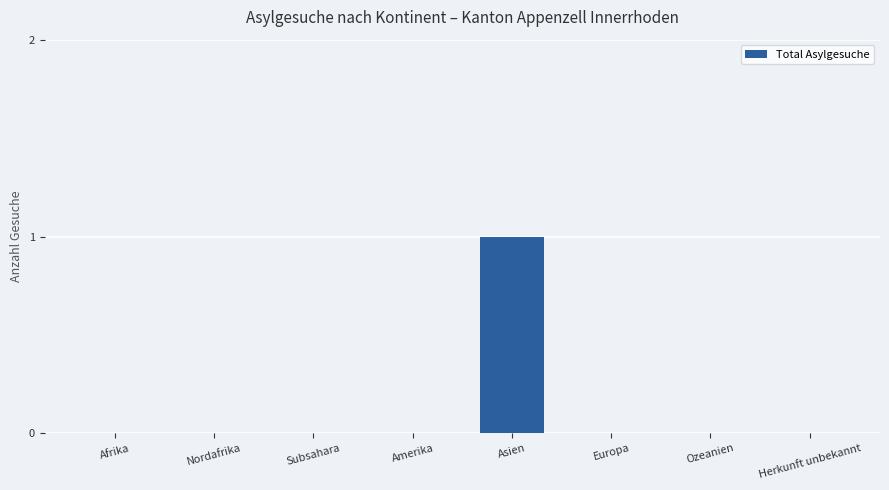

True or false: the data shows 0 at Amerika.

True